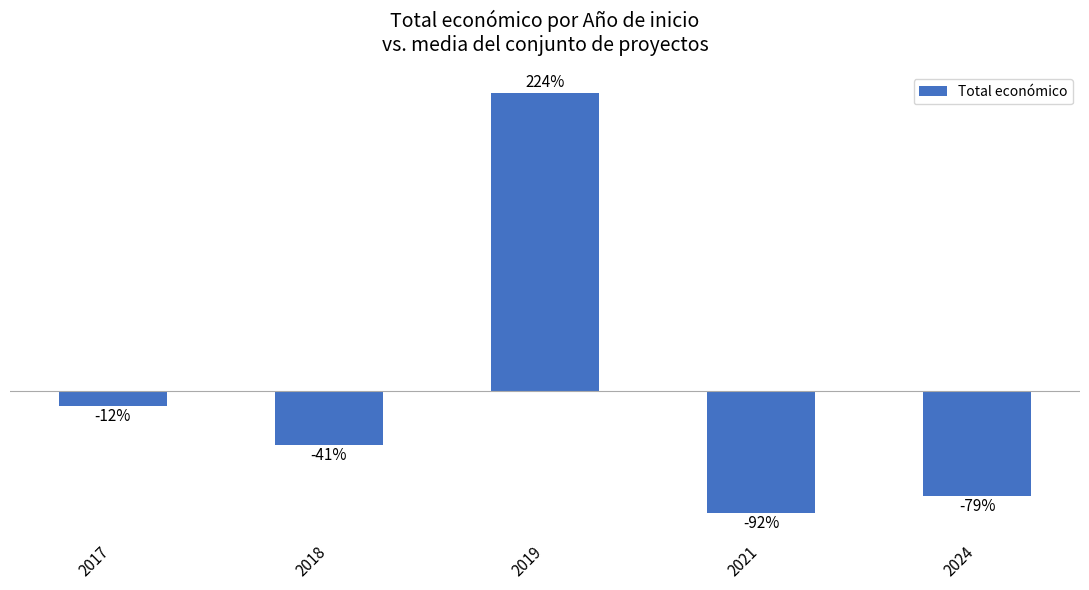

Are the bars horizontal?

No